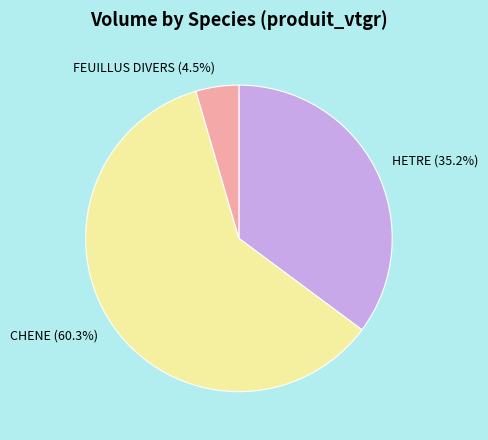

What percentage do FEUILLUS DIVERS and HETRE together represent?

39.7%